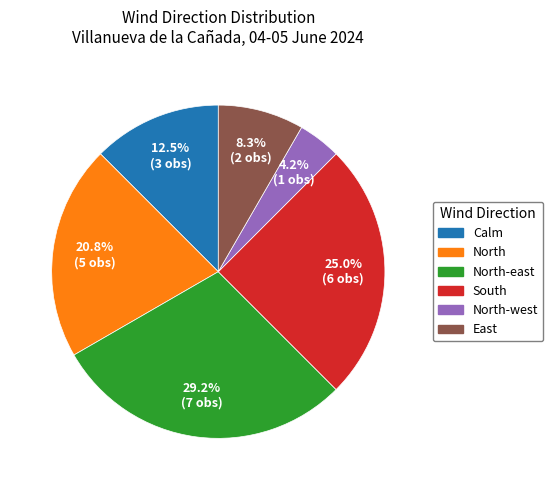

Is there a majority slice in this chart?

No